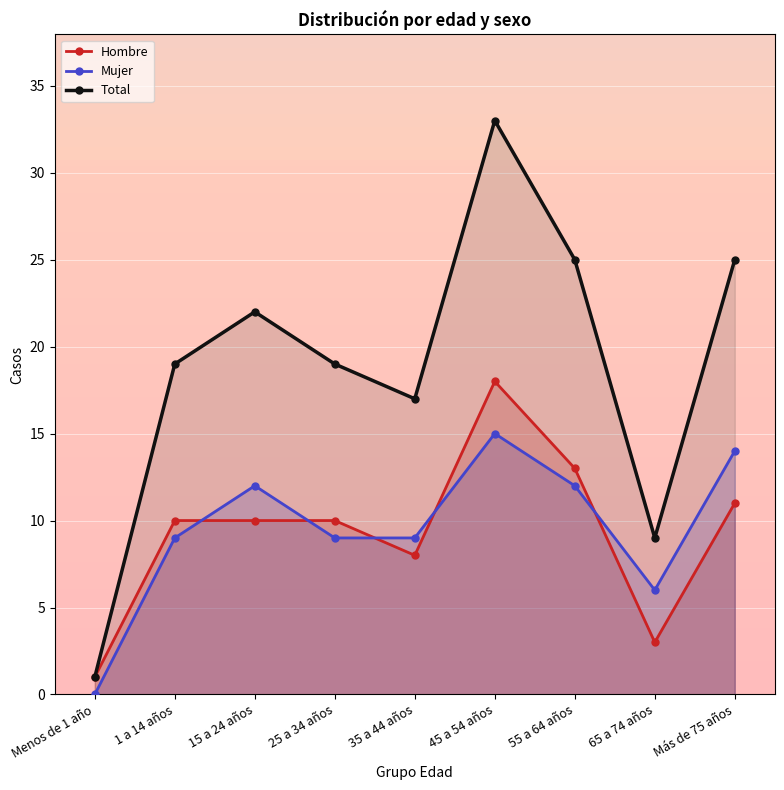

List the series in order of their peak value, highest first.

Total, Hombre, Mujer